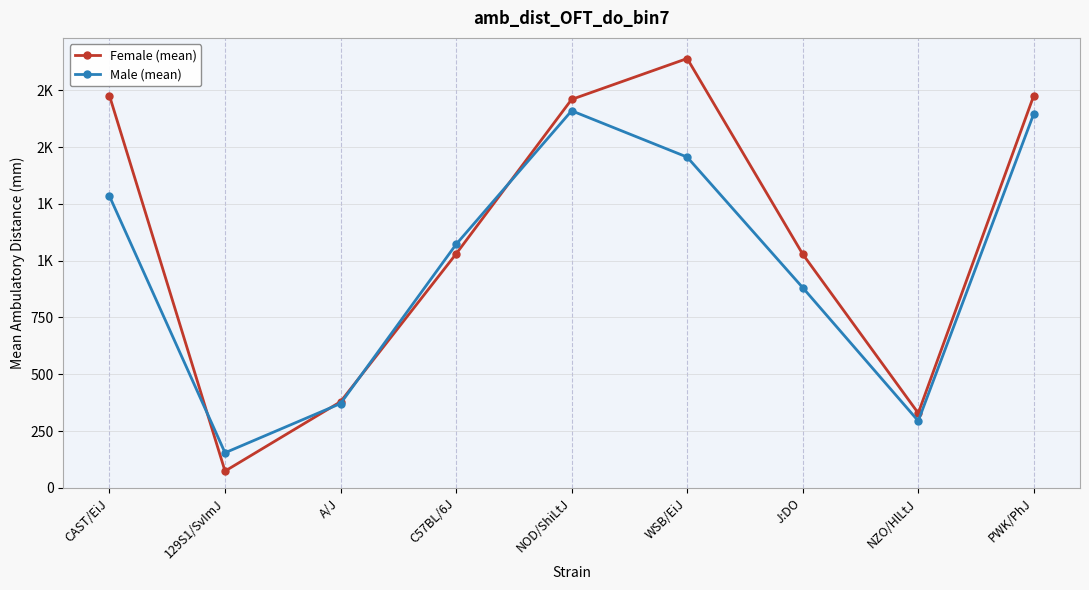

What are all the series names shown in the legend?

Female (mean), Male (mean)